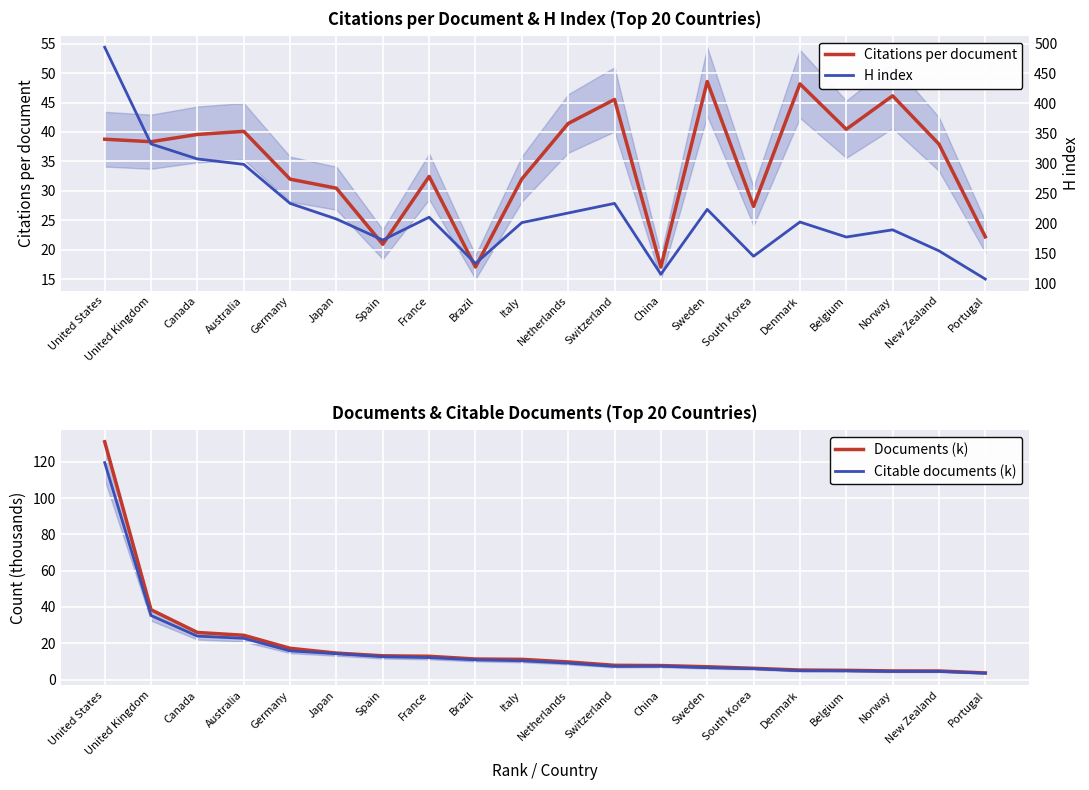

The value of Citations per document at Canada is 57.5. True or false?

False